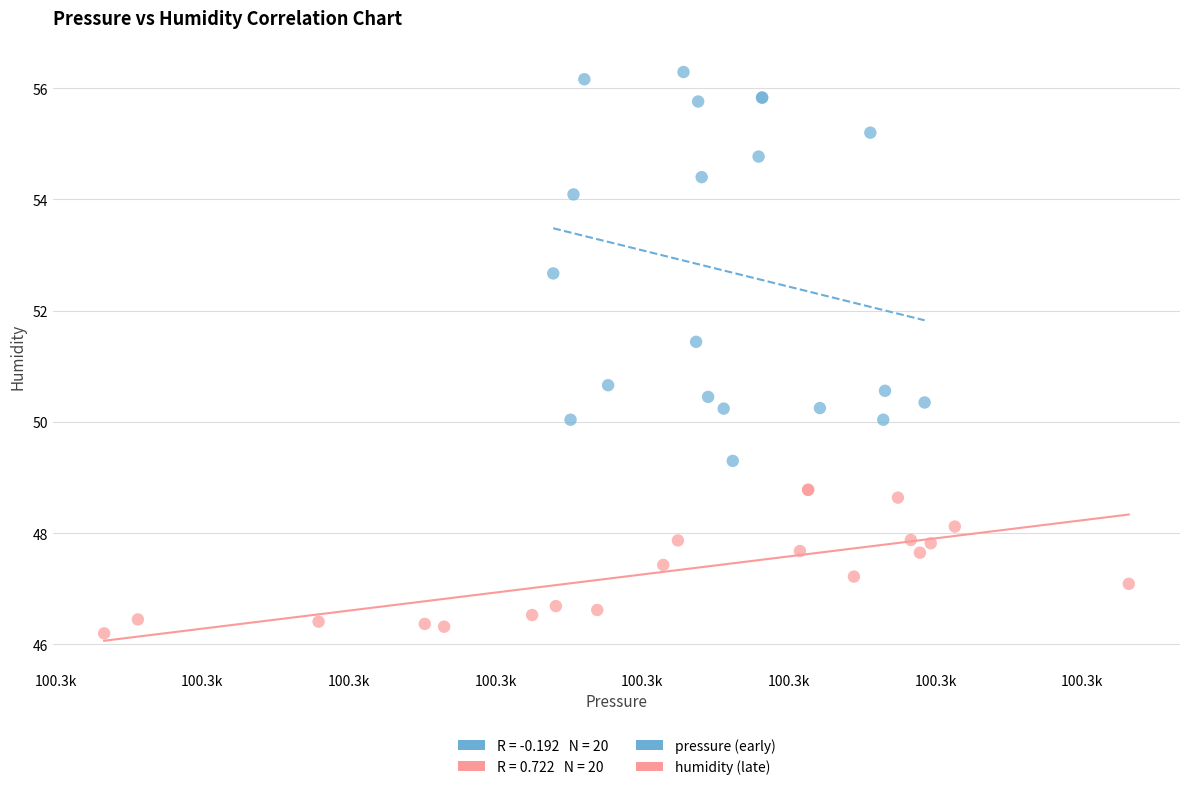

Which series reaches the maximum Y coordinate?

pressure (early)